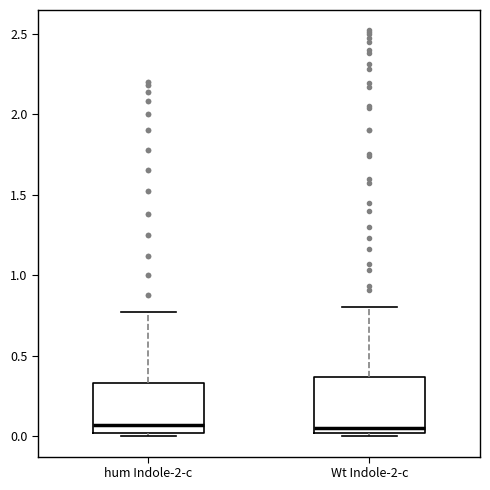

Where does the upper whisker of the box for Wt Indole-2-c end on the y-axis? The values are not printed on the chart, so give them approximately, as read against the axis.

0.80